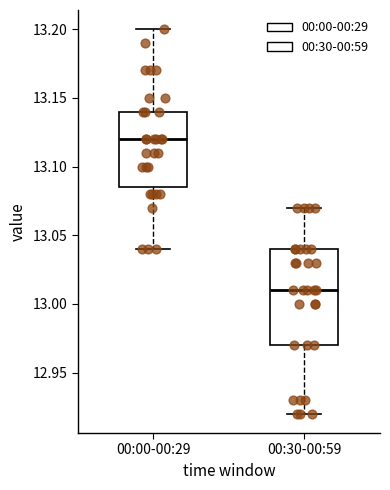

Where does the upper whisker of the box for 00:00-00:29 end on the y-axis? The values are not printed on the chart, so give them approximately, as read against the axis.

13.200